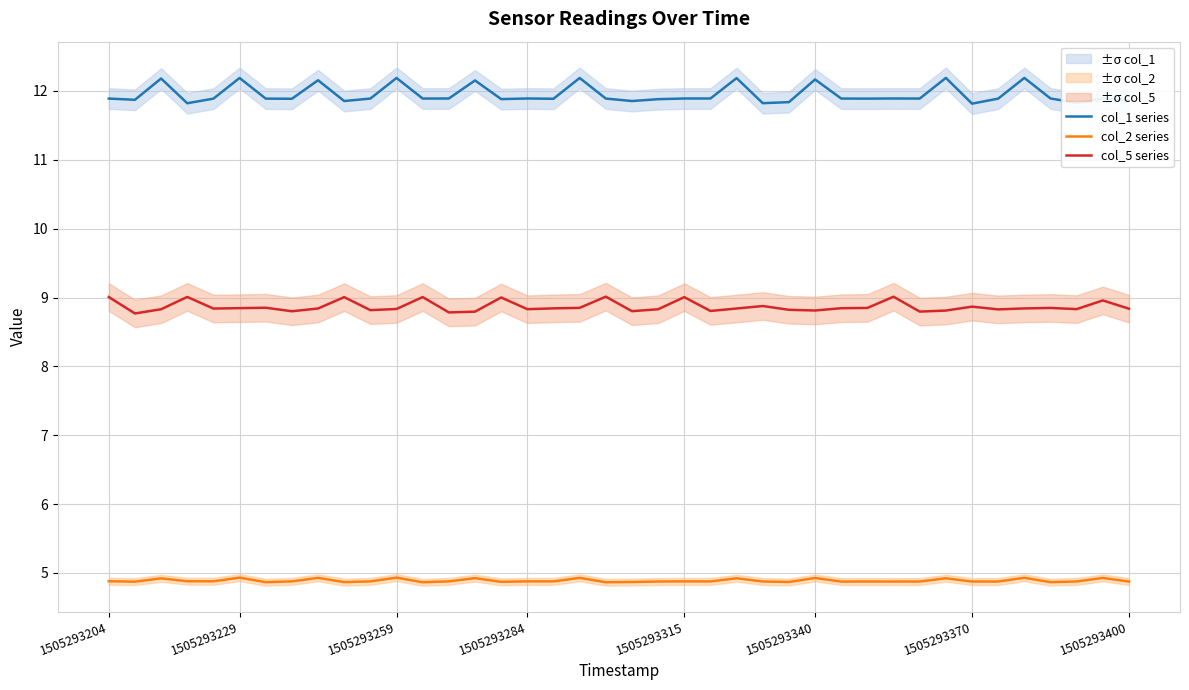

What is the minimum value for col_5 series?

8.8